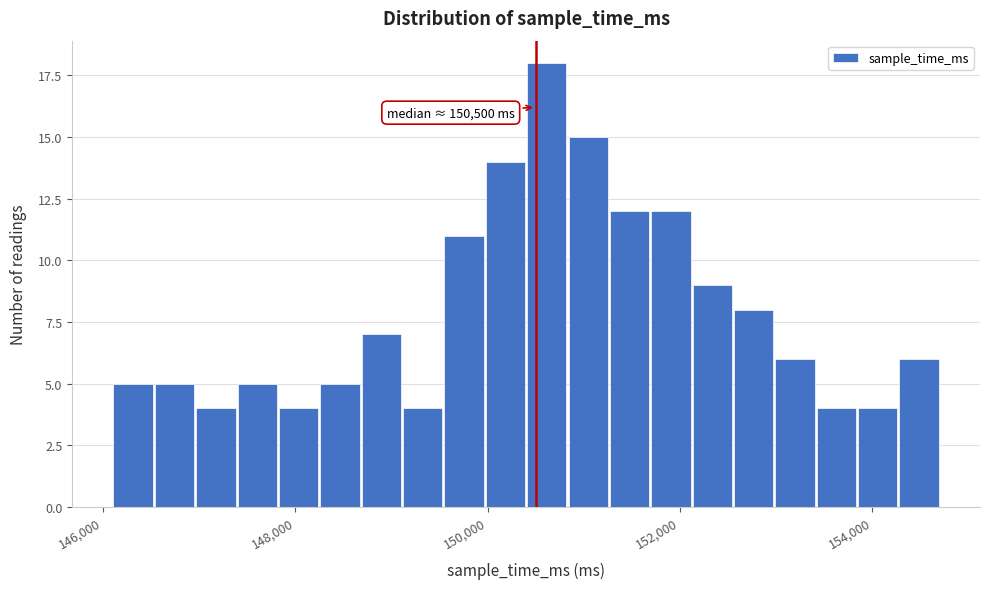

Read against the x-axis, roughly where is the centre of the tallest bar?

150600